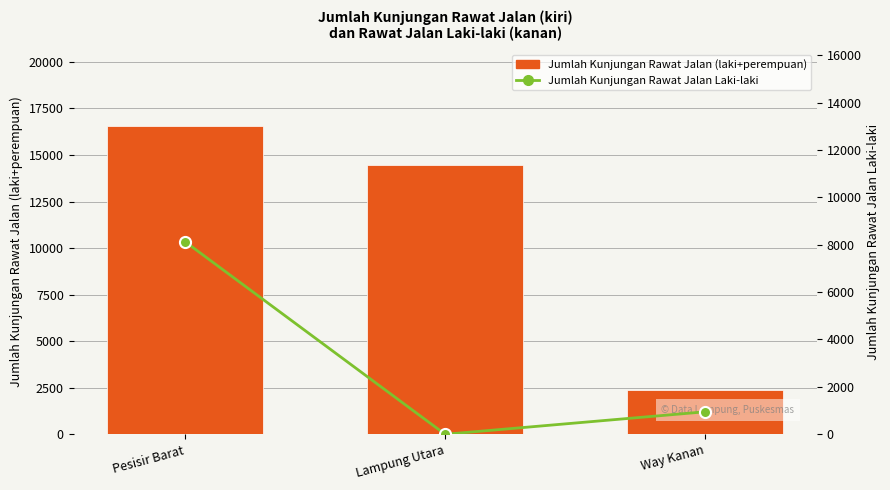

The Jumlah Kunjungan Rawat Jalan (laki+perempuan) series shows 2368 at Way Kanan. True or false?

True